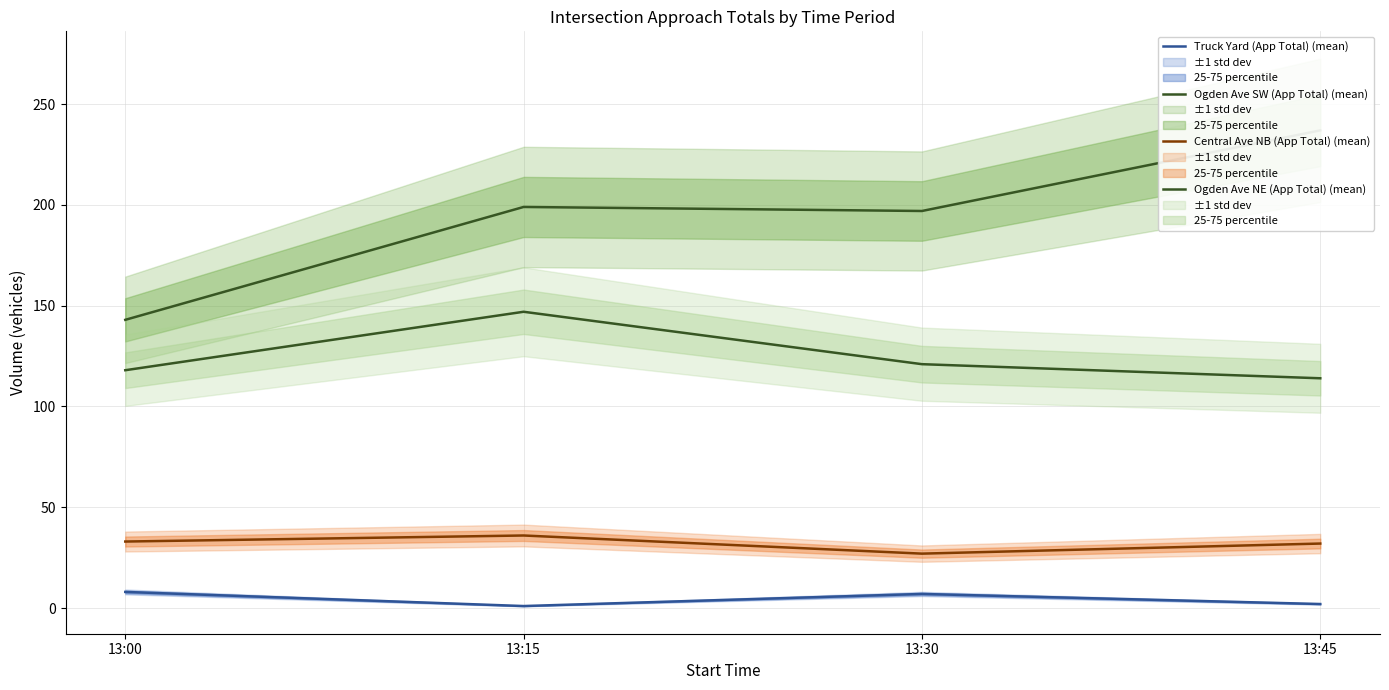

How many series are shown in this chart?

4